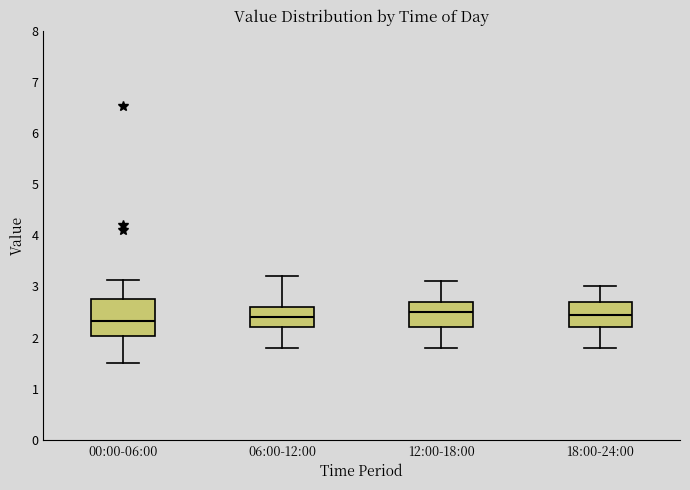

Where is the upper edge of the box for 00:00-06:00 on the y-axis? The values are not printed on the chart, so give them approximately, as read against the axis.

2.8